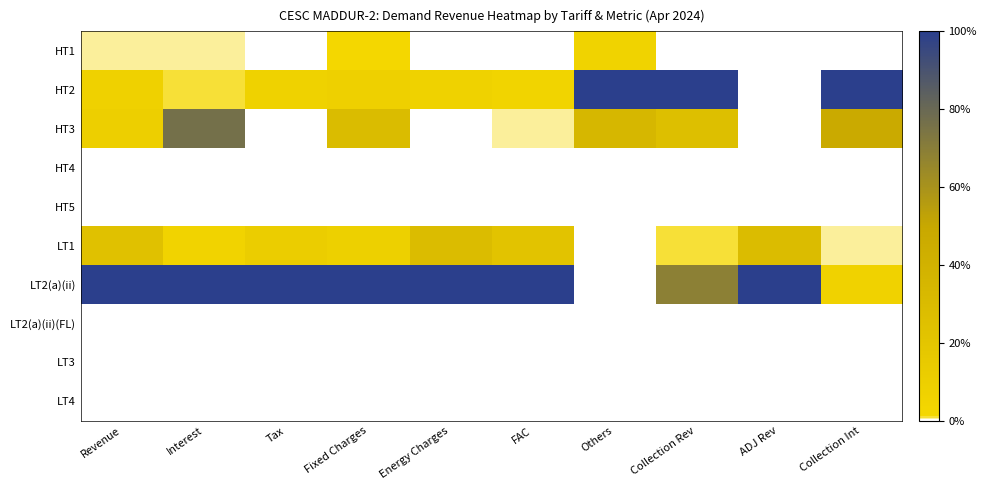

How many series are shown in this chart?

10